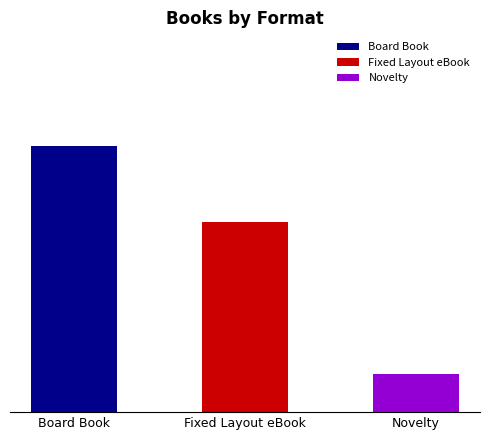

Rank the categories by value from highest to lowest.

Board Book, Fixed Layout eBook, Novelty